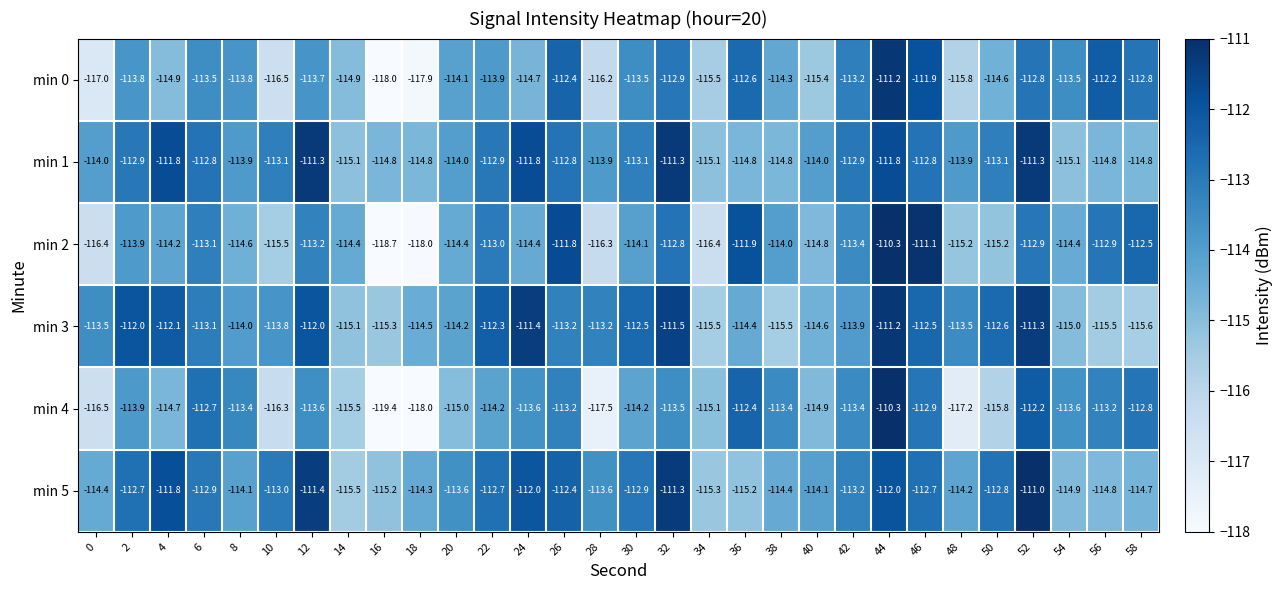

At 0, list the series in order from largest to smallest.

min 3, min 1, min 5, min 2, min 4, min 0